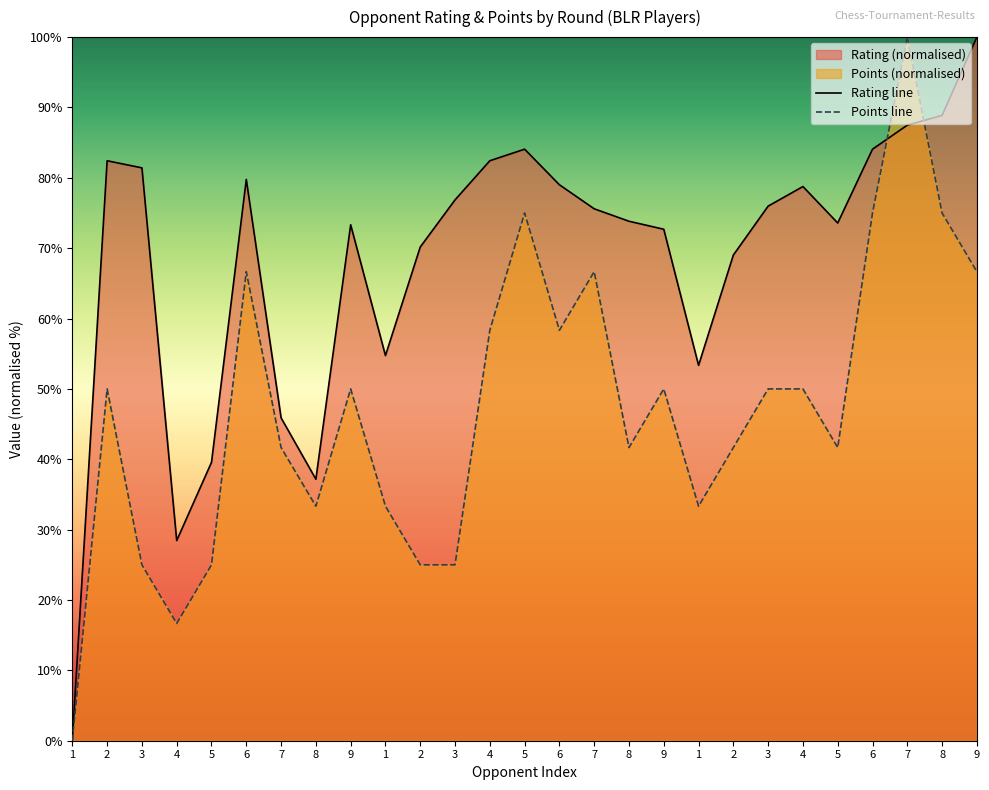

Reading left to right, list all the values displayed in this chart.

Rating: 0.0	82.4	81.4	28.4	39.6	79.8	45.9	37.2	73.3	54.7	70.2	76.9	82.4	84.1	79.0	75.6	73.8	72.7	53.4	69.0	76.0	78.8	73.6	84.1	87.5	88.9	100.0
Points: 0.0	50.0	25.0	16.7	25.0	66.7	41.7	33.3	50.0	33.3	25.0	25.0	58.3	75.0	58.3	66.7	41.7	50.0	33.3	41.7	50.0	50.0	41.7	75.0	100.0	75.0	66.7